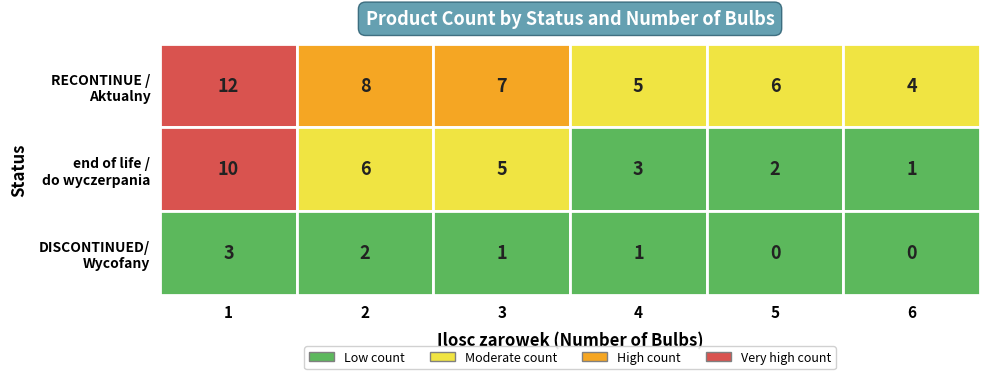

At how many categories does at least one series exceed 10?

1